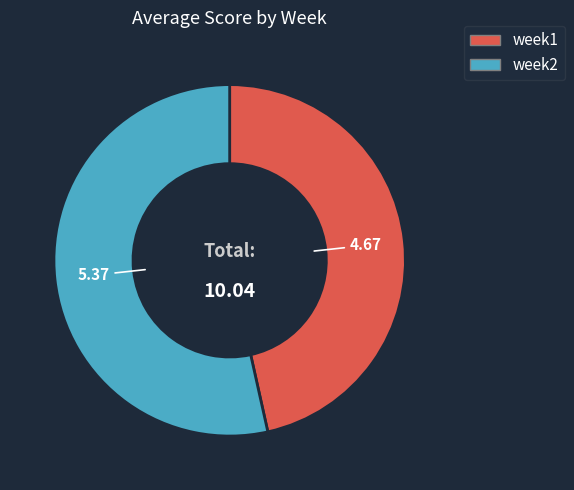

Is the sum of week1 and week2 greater than half?

Yes